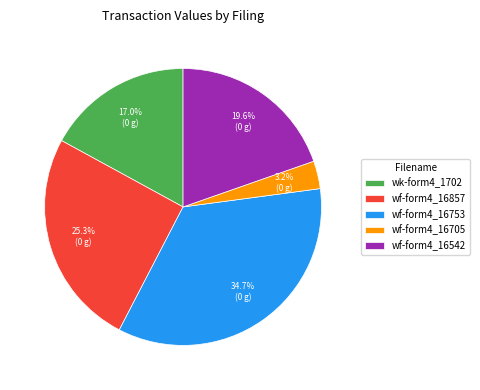

Is there any slice that represents more than half of the pie?

No